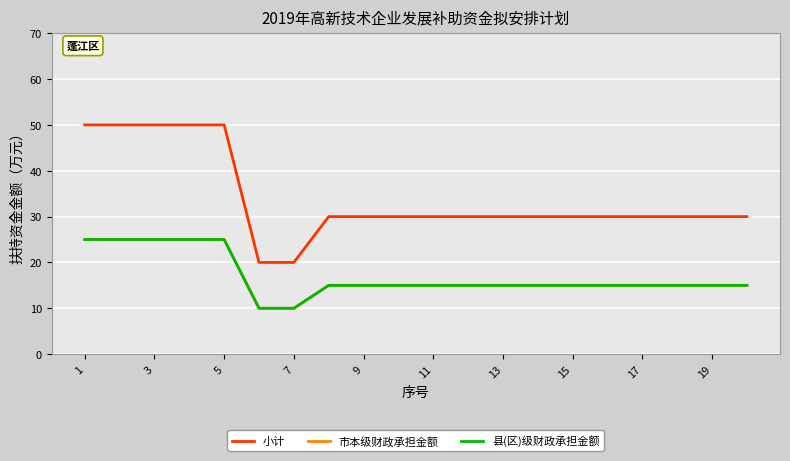

Which category has the highest value in the 市本级财政承担金额 series?

1